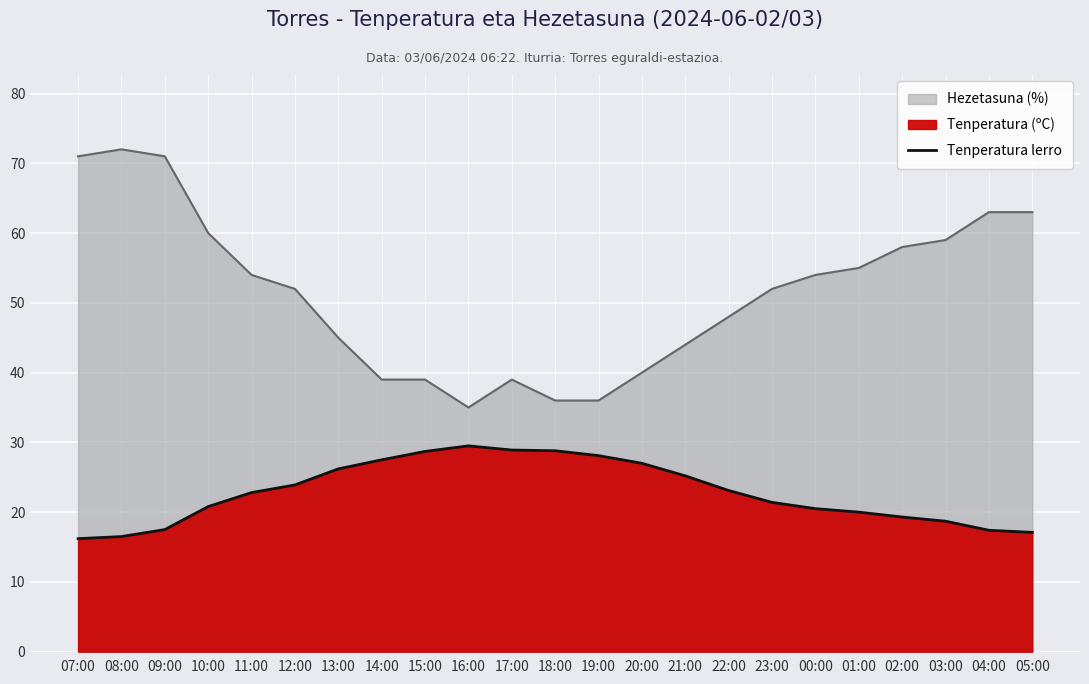

Reading right to left, what are all the values shown in this chart?

05:00=17.1	04:00=17.4	03:00=18.7	02:00=19.3	01:00=20.0	00:00=20.5	23:00=21.4	22:00=23.1	21:00=25.2	20:00=27.0	19:00=28.1	18:00=28.8	17:00=28.9	16:00=29.5	15:00=28.7	14:00=27.5	13:00=26.2	12:00=23.9	11:00=22.8	10:00=20.8	09:00=17.5	08:00=16.5	07:00=16.2